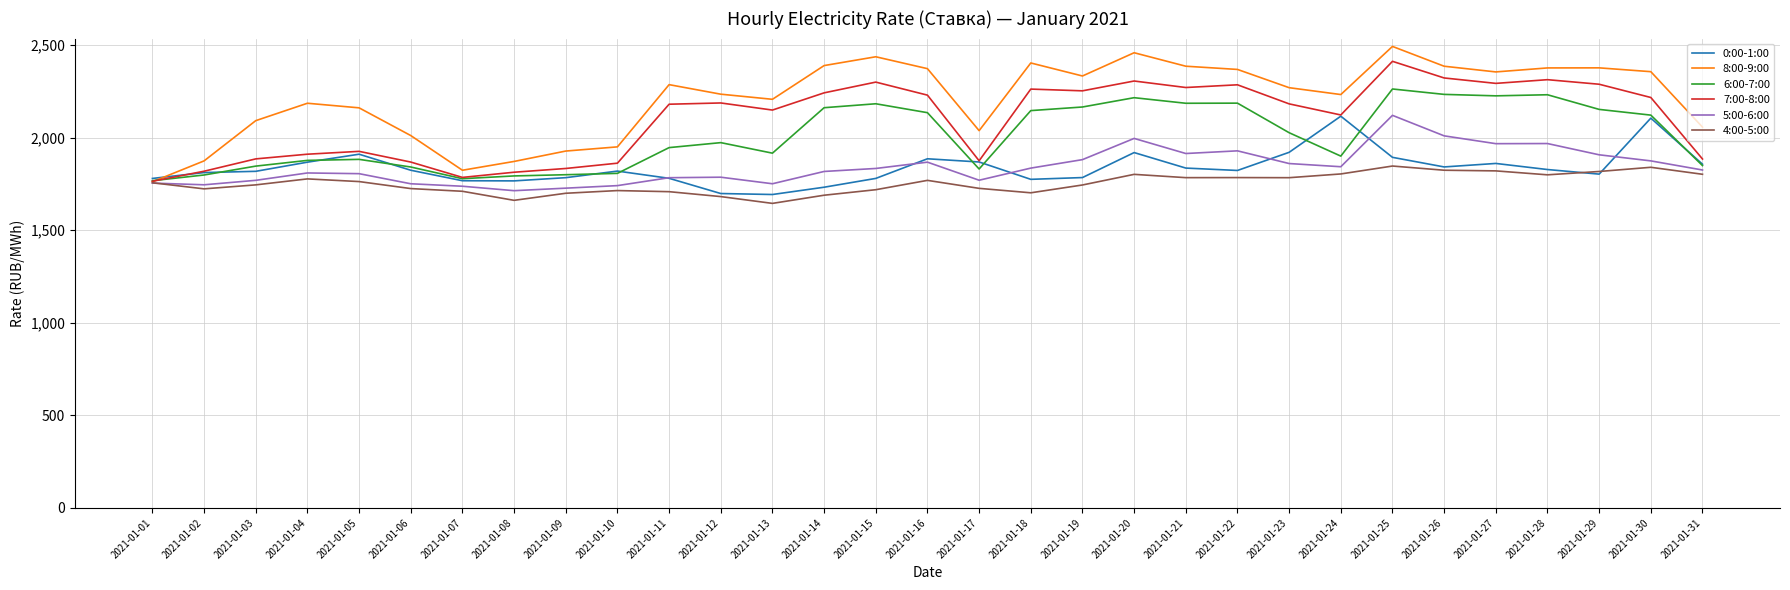

Between 2021-01-11 and 2021-01-26, which series saw the biggest shift?

6:00-7:00